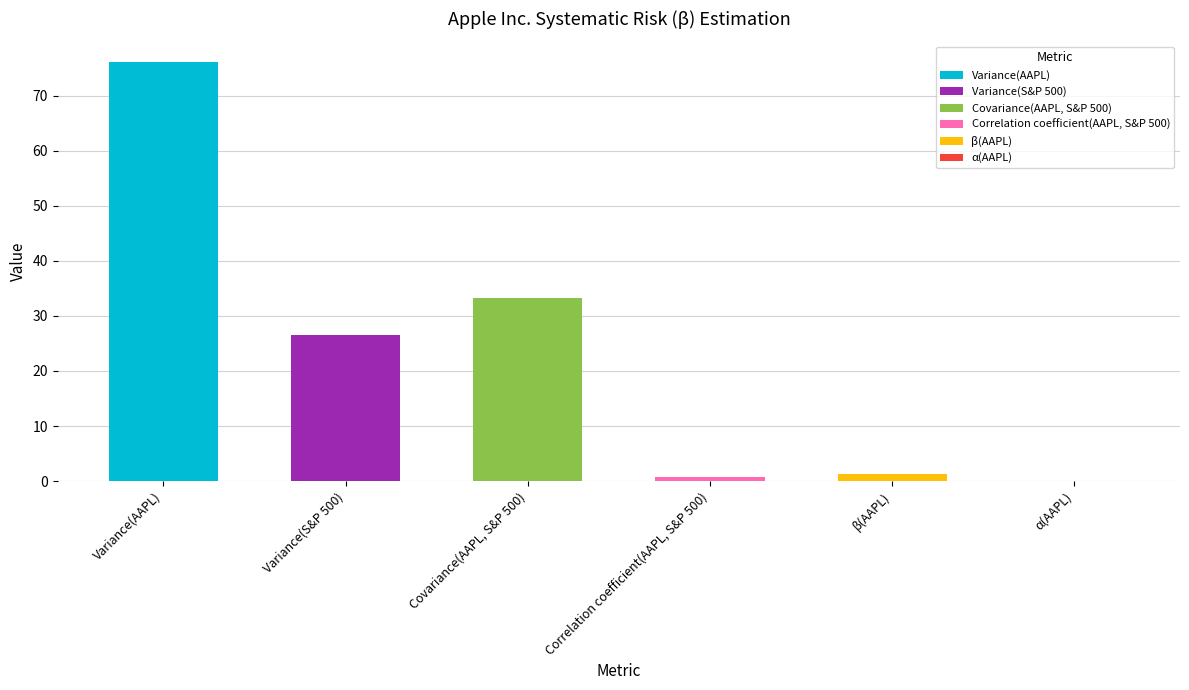

What position from the right is Covariance(AAPL, S&P 500)?

4